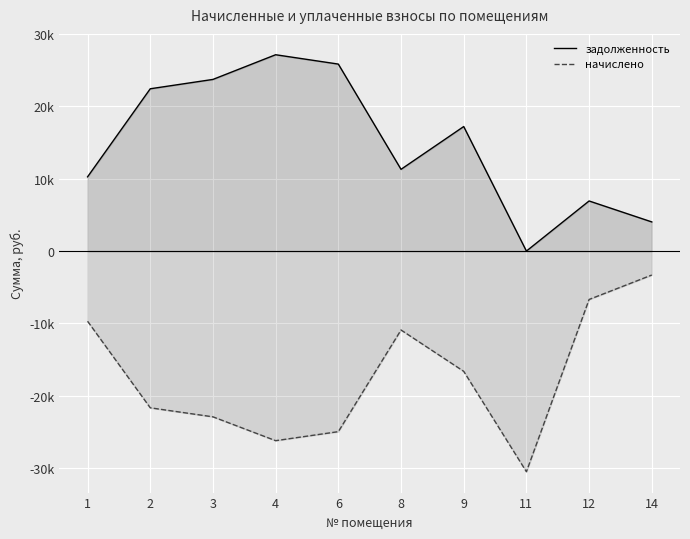

What is the highest value of the начислено series?

-3311.5